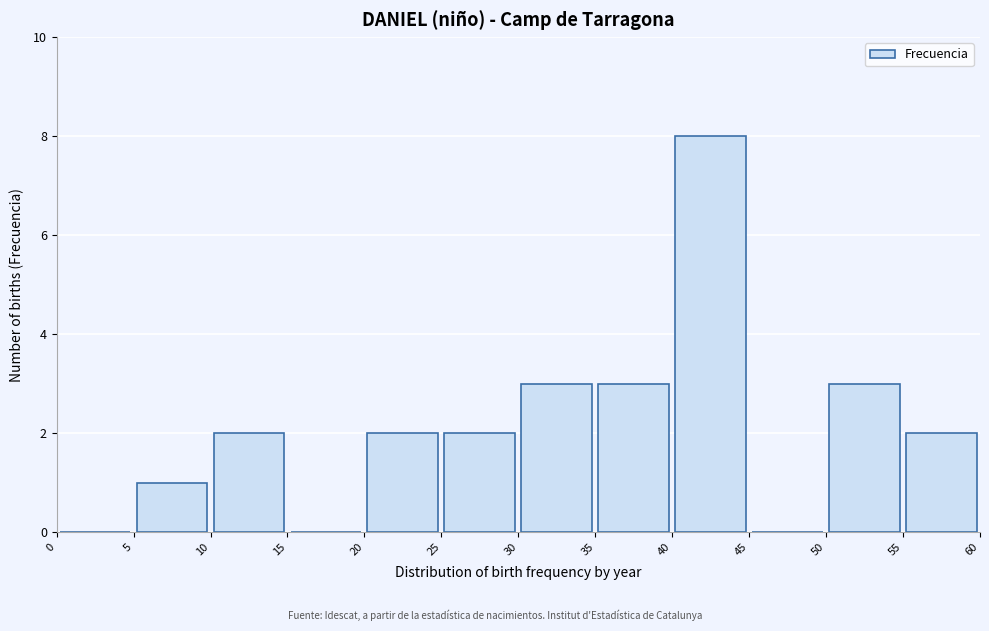

Over which range of the x-axis is the bar tallest?

40 to 45